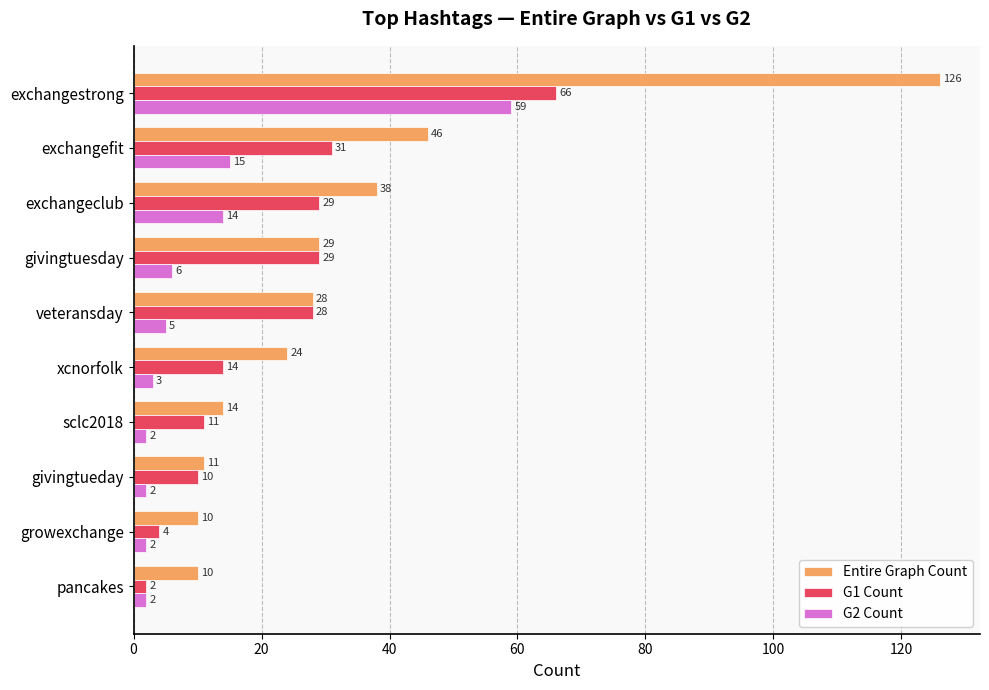

The Entire Graph Count series shows 6 at growexchange. True or false?

False